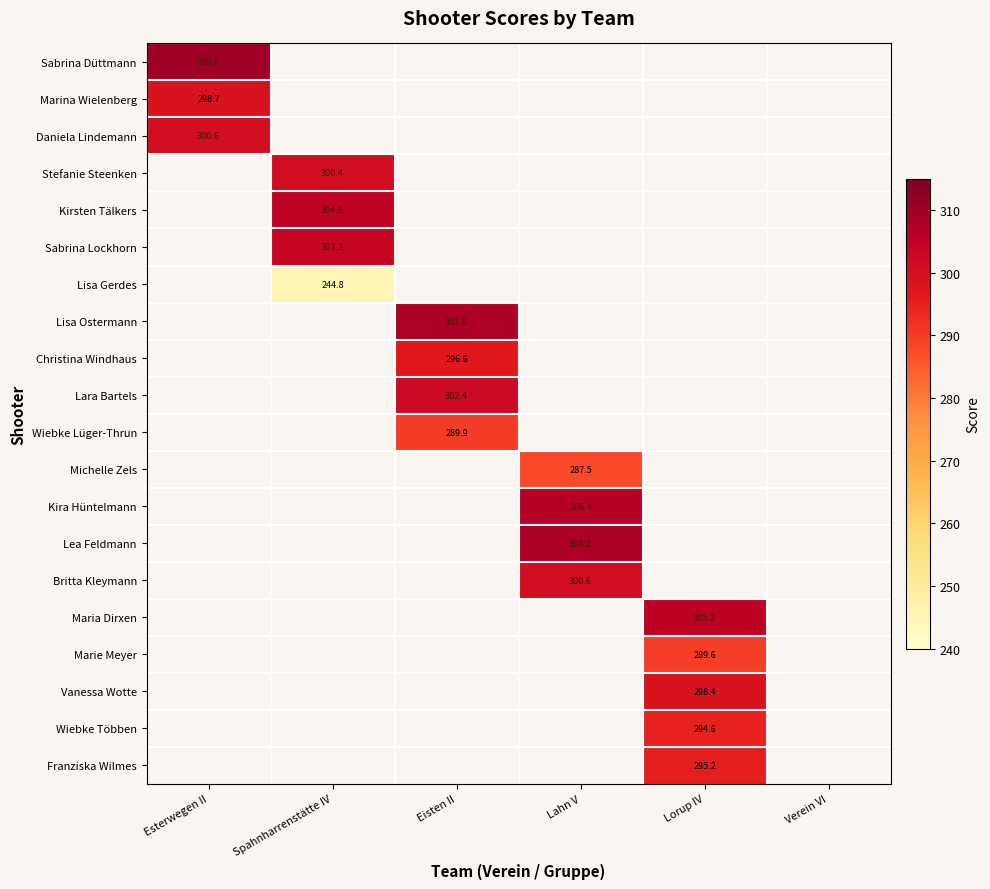

How many values in Vanessa Wotte are above zero?

1